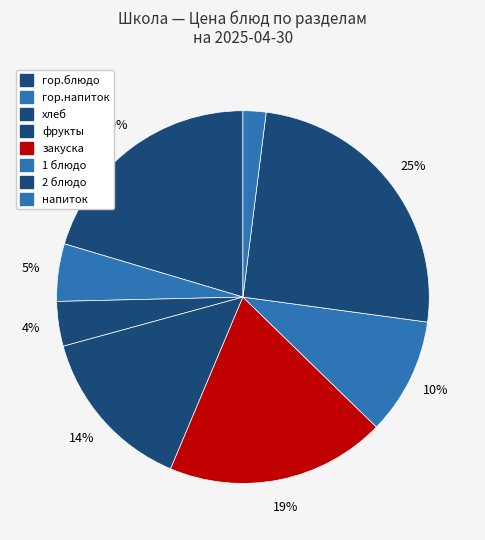

How many segments does this pie chart have?

8